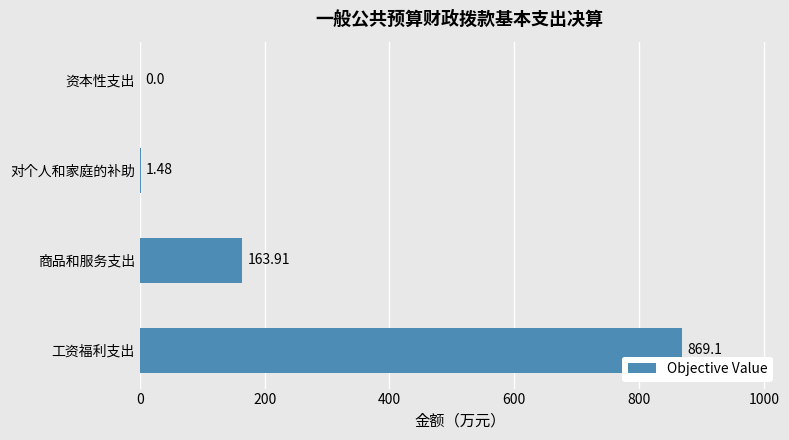

What is the sum of the values at 资本性支出 and 工资福利支出?

869.1